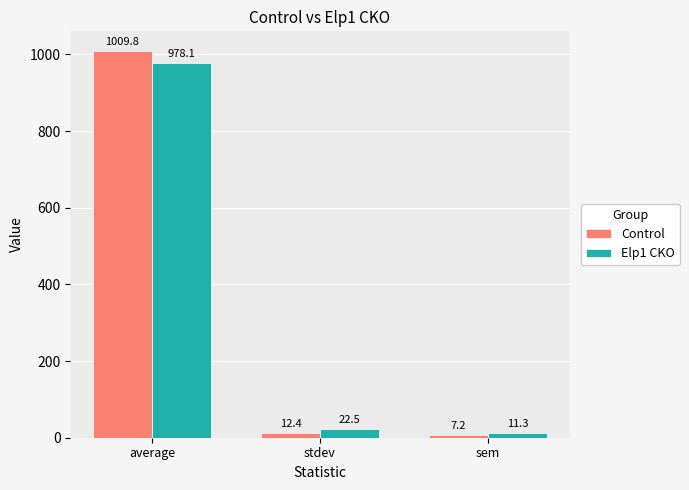

Reading left to right, transcribe all the data shown in this chart.

Control: average=1009.8	stdev=12.4	sem=7.2
Elp1 CKO: average=978.1	stdev=22.5	sem=11.3